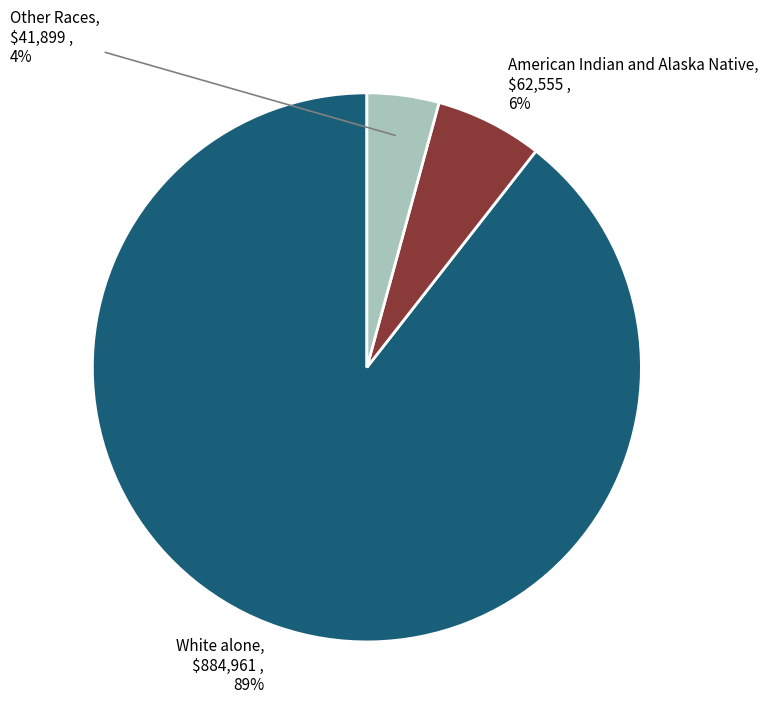

Combined, do White alone and American Indian and Alaska Native account for over 50%?

Yes